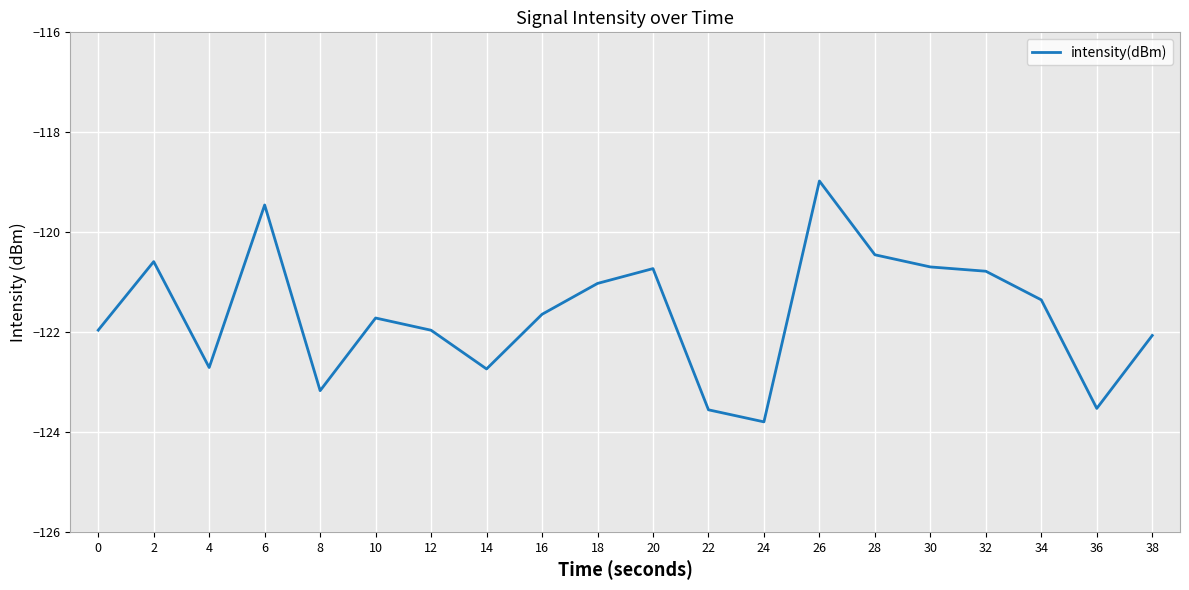

Where is the first local minimum?

4